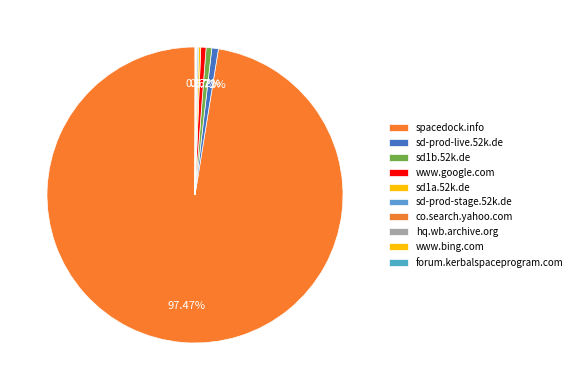

How many segments does this pie chart have?

10